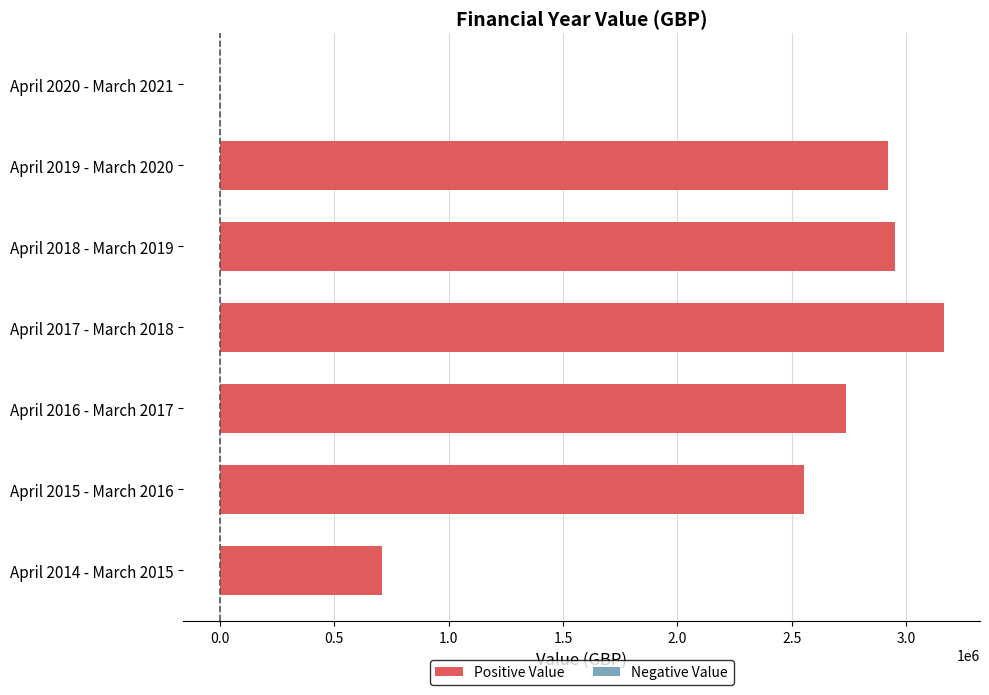

Which label corresponds to the largest value in the chart?

April 2017 - March 2018